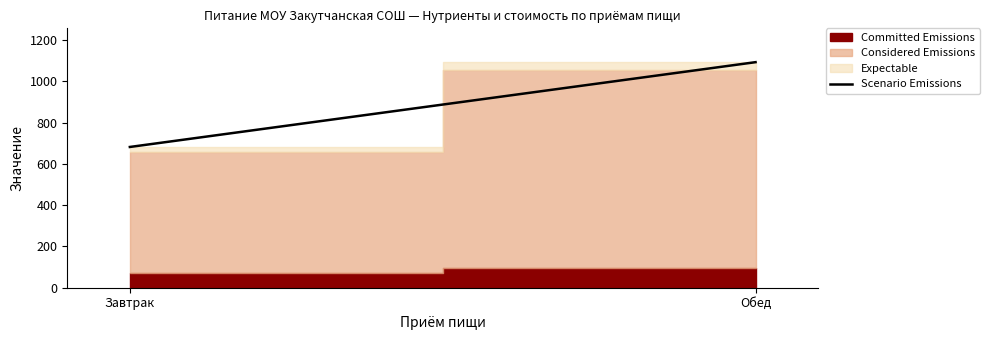

Which has a higher value, Обед or Завтрак?

Обед